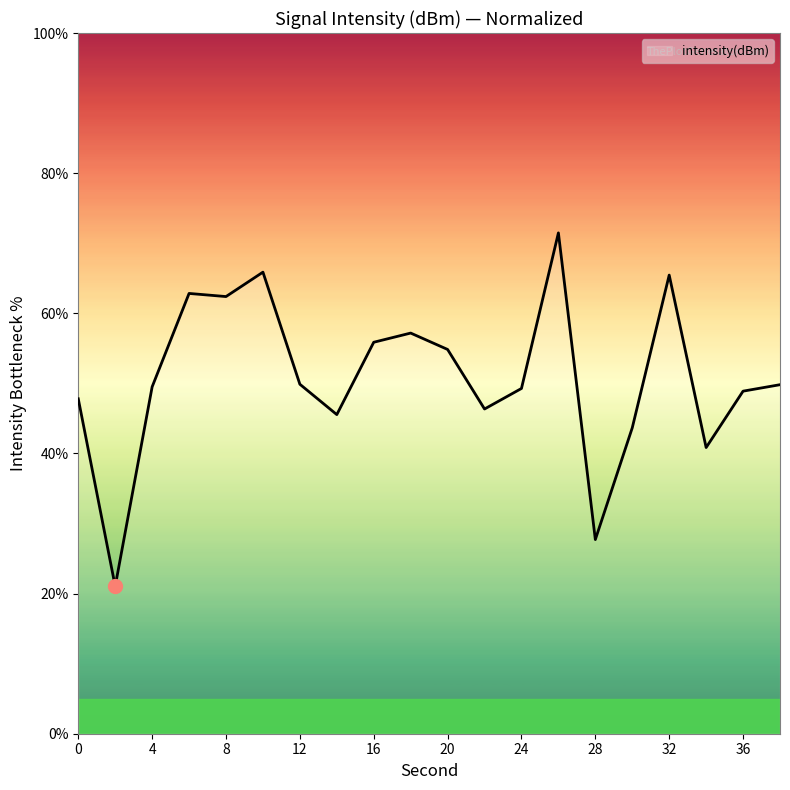

What is the greatest value displayed?

71.5